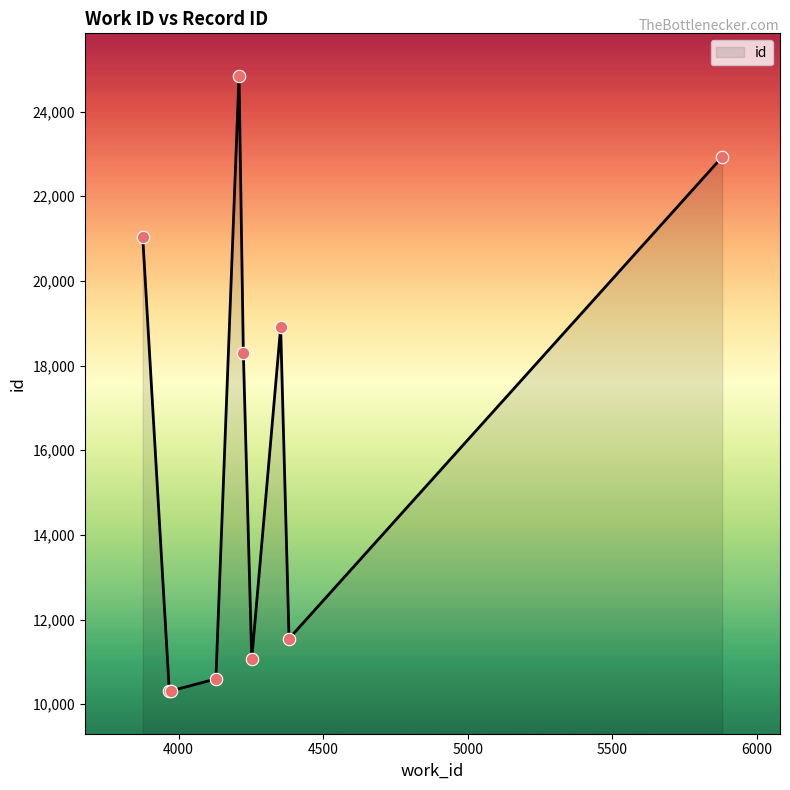

What is the difference between the maximum and minimum values?

14546